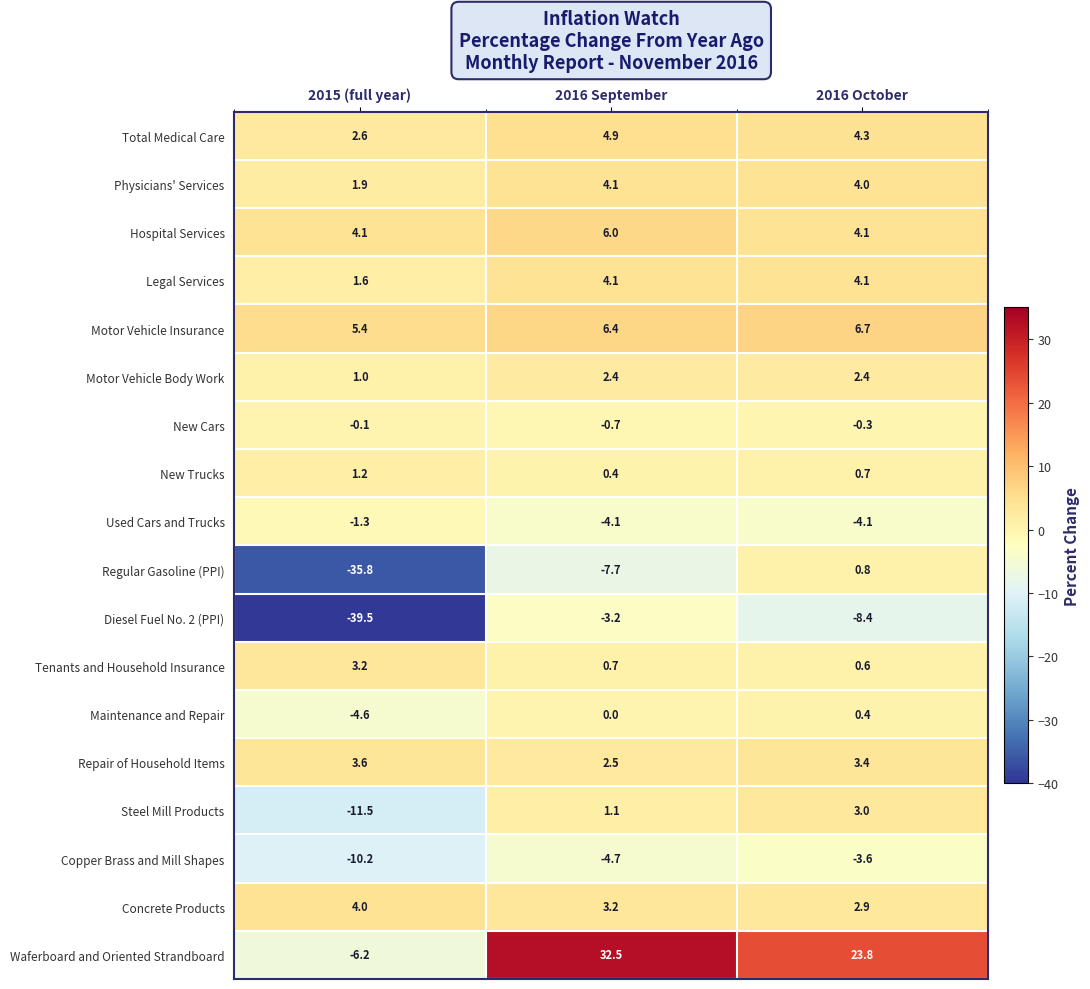

List the labels in order of Regular Gasoline (PPI) value, largest first.

2016 October, 2016 September, 2015 (full year)